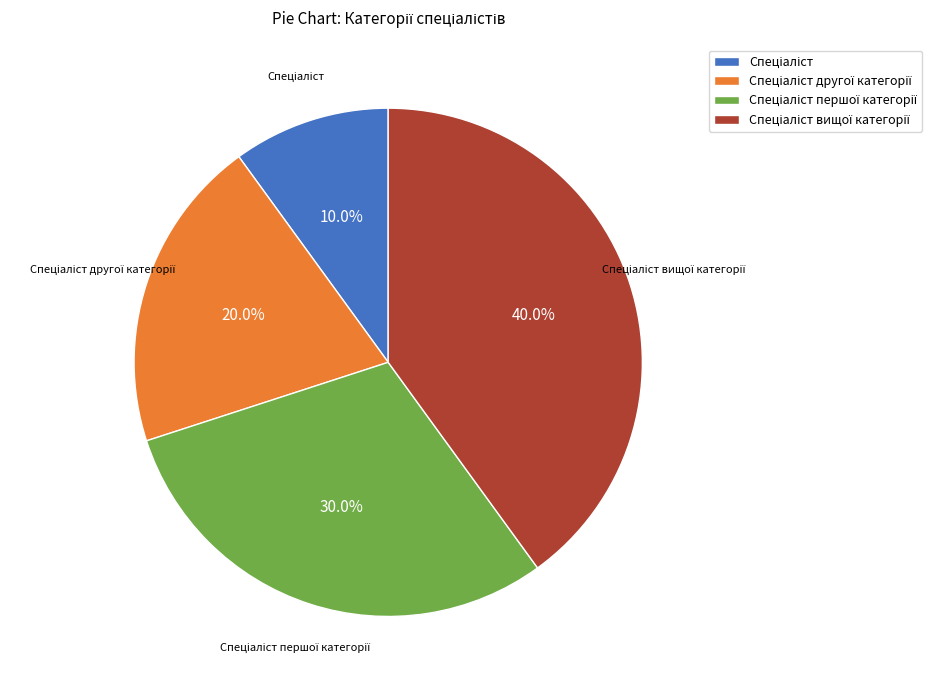

To the nearest percent, what is the difference between the largest and smallest slice percentages?

30%